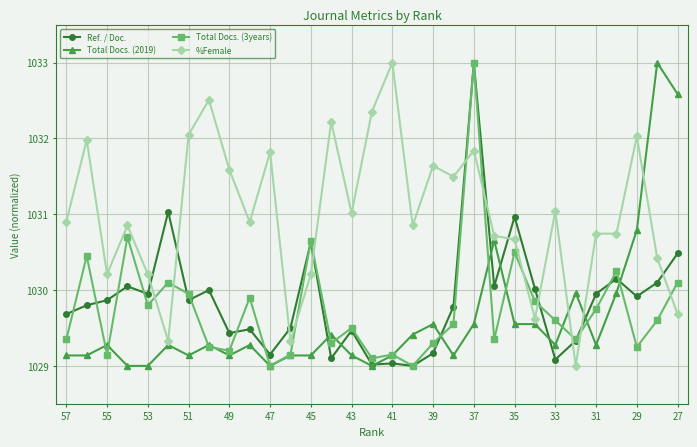

How many times do Ref. / Doc. and %Female cross each other?

11